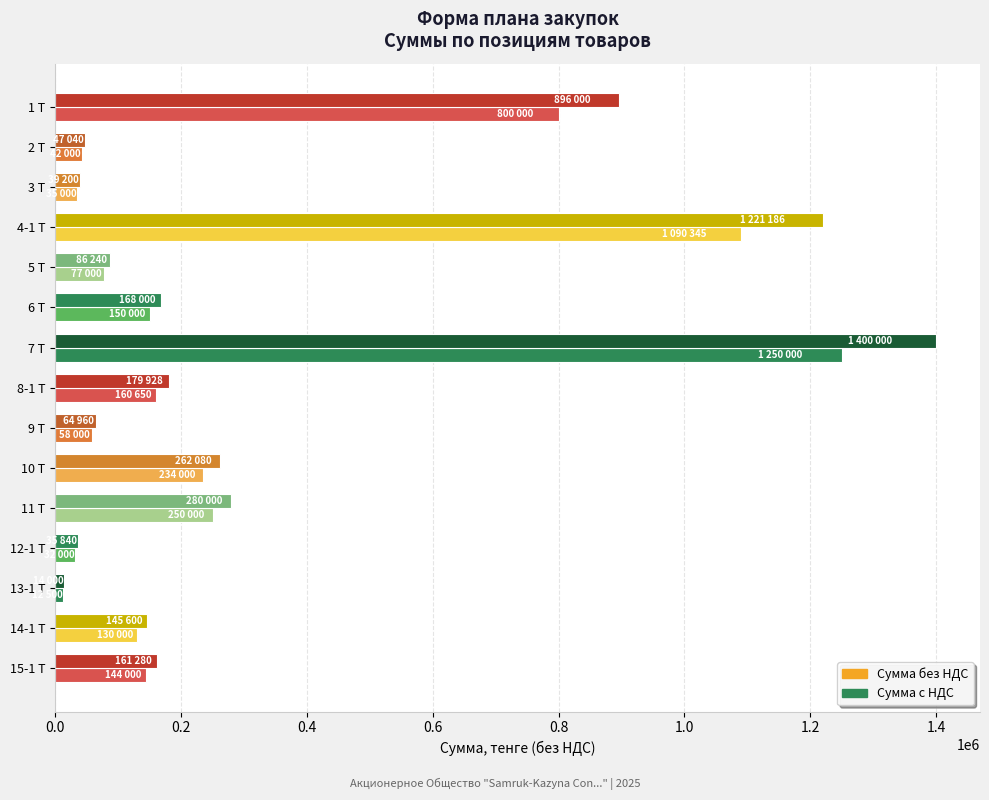

How many categories are shown in the chart?

15